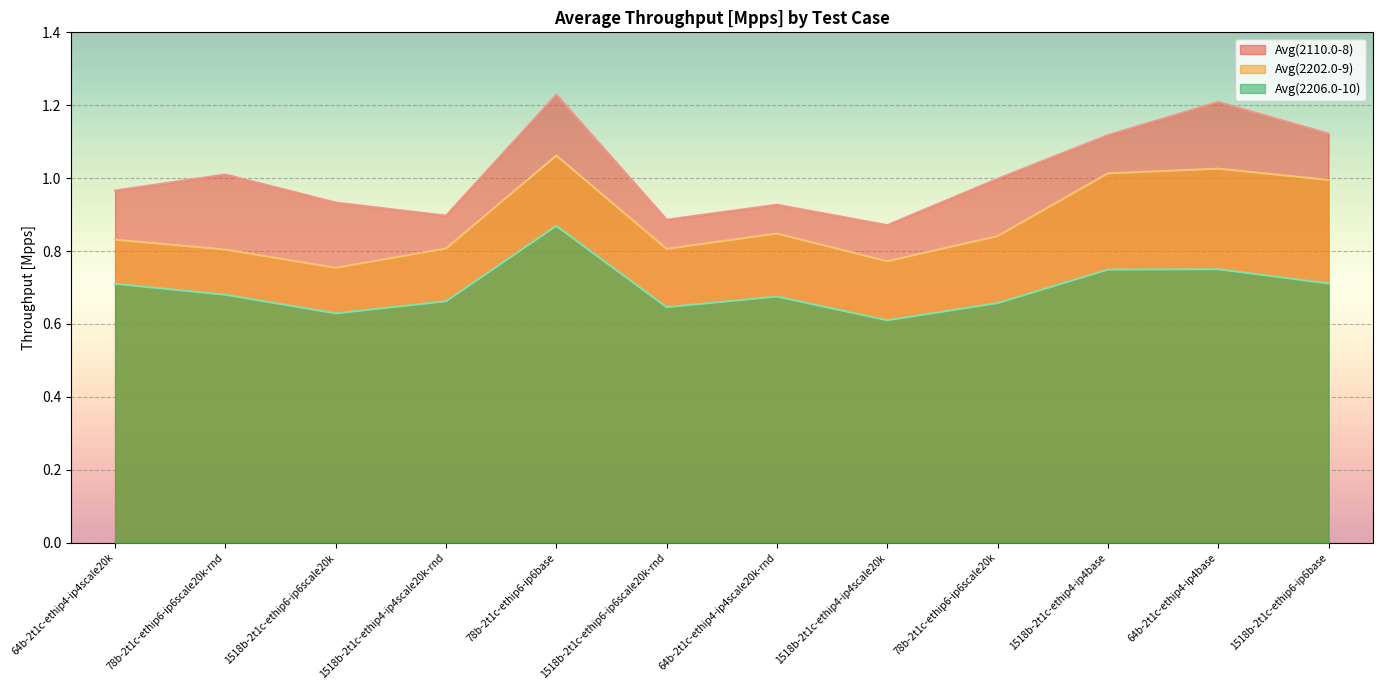

Reading left to right, list all the values displayed in this chart.

Avg(2110.0-8): 64b-2t1c-ethip4-ip4scale20k=1.0	78b-2t1c-ethip6-ip6scale20k-rnd=1.0	1518b-2t1c-ethip6-ip6scale20k=0.9	1518b-2t1c-ethip4-ip4scale20k-rnd=0.9	78b-2t1c-ethip6-ip6base=1.2	1518b-2t1c-ethip6-ip6scale20k-rnd=0.9	64b-2t1c-ethip4-ip4scale20k-rnd=0.9	1518b-2t1c-ethip4-ip4scale20k=0.9	78b-2t1c-ethip6-ip6scale20k=1.0	1518b-2t1c-ethip4-ip4base=1.1	64b-2t1c-ethip4-ip4base=1.2	1518b-2t1c-ethip6-ip6base=1.1
Avg(2202.0-9): 64b-2t1c-ethip4-ip4scale20k=0.8	78b-2t1c-ethip6-ip6scale20k-rnd=0.8	1518b-2t1c-ethip6-ip6scale20k=0.8	1518b-2t1c-ethip4-ip4scale20k-rnd=0.8	78b-2t1c-ethip6-ip6base=1.1	1518b-2t1c-ethip6-ip6scale20k-rnd=0.8	64b-2t1c-ethip4-ip4scale20k-rnd=0.8	1518b-2t1c-ethip4-ip4scale20k=0.8	78b-2t1c-ethip6-ip6scale20k=0.8	1518b-2t1c-ethip4-ip4base=1.0	64b-2t1c-ethip4-ip4base=1.0	1518b-2t1c-ethip6-ip6base=1.0
Avg(2206.0-10): 64b-2t1c-ethip4-ip4scale20k=0.7	78b-2t1c-ethip6-ip6scale20k-rnd=0.7	1518b-2t1c-ethip6-ip6scale20k=0.6	1518b-2t1c-ethip4-ip4scale20k-rnd=0.7	78b-2t1c-ethip6-ip6base=0.9	1518b-2t1c-ethip6-ip6scale20k-rnd=0.6	64b-2t1c-ethip4-ip4scale20k-rnd=0.7	1518b-2t1c-ethip4-ip4scale20k=0.6	78b-2t1c-ethip6-ip6scale20k=0.7	1518b-2t1c-ethip4-ip4base=0.7	64b-2t1c-ethip4-ip4base=0.8	1518b-2t1c-ethip6-ip6base=0.7